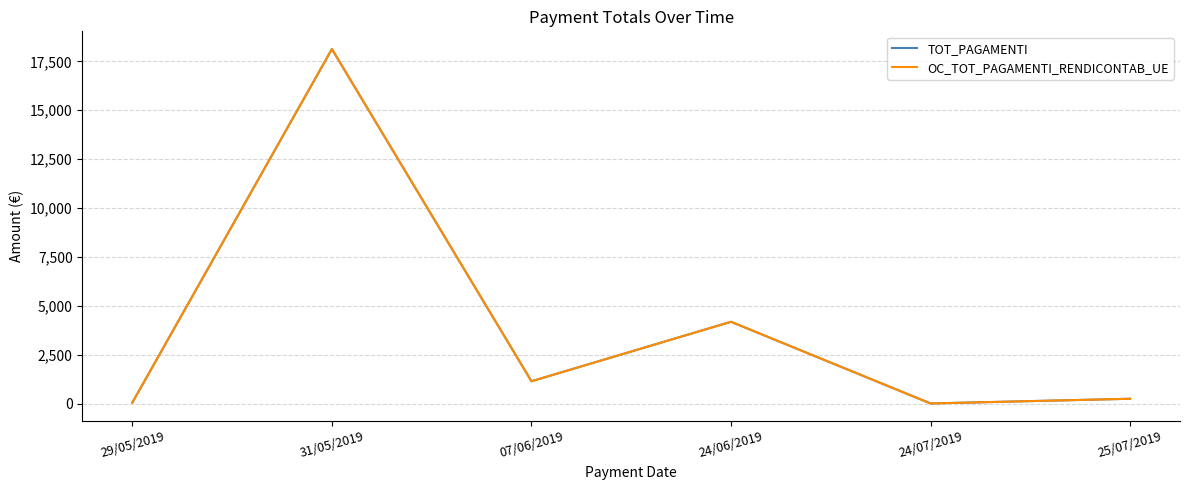

What is the total value across all series at 24/06/2019?

8373.9